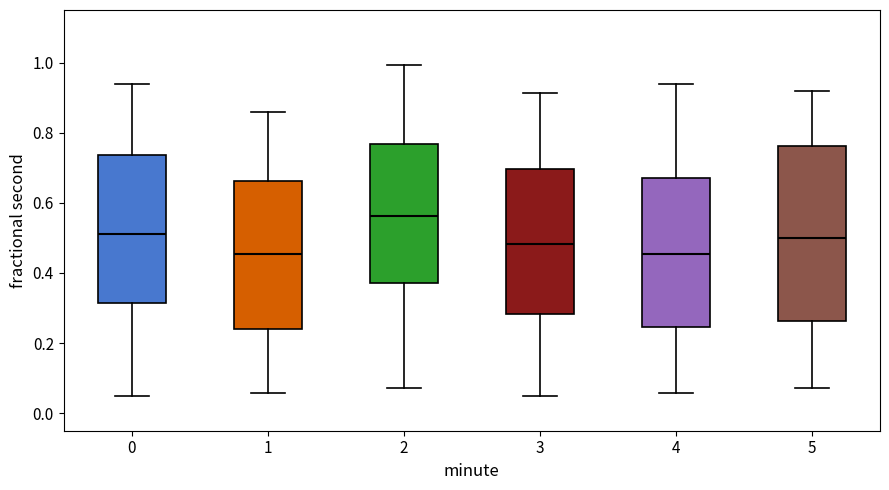

Reading left to right, read every box against the y-axis: the position of its median line, the range the box covers, and the ends of its whiskers. The values are not printed on the chart, so give them approximately, as read against the axis.

0: median 0.52, box 0.32 to 0.74, whiskers 0.04 to 0.94
1: median 0.46, box 0.24 to 0.66, whiskers 0.06 to 0.86
2: median 0.56, box 0.38 to 0.76, whiskers 0.08 to 1.00
3: median 0.48, box 0.28 to 0.70, whiskers 0.04 to 0.92
4: median 0.46, box 0.24 to 0.68, whiskers 0.06 to 0.94
5: median 0.50, box 0.26 to 0.76, whiskers 0.08 to 0.92